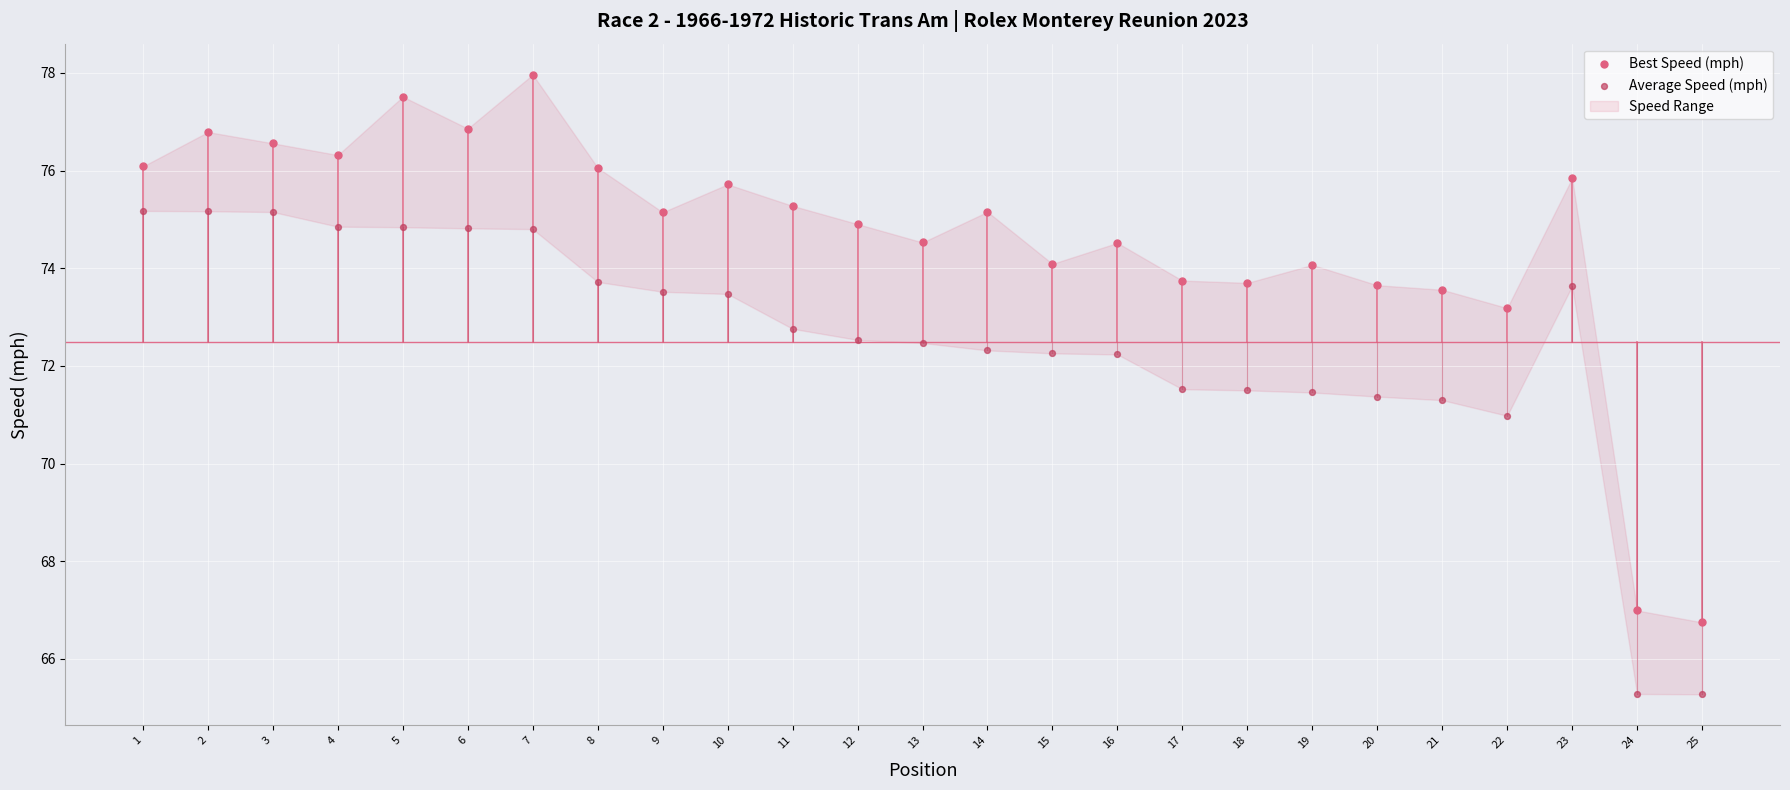

Across all data points, what is the range of X values (max minus min)?

24.0